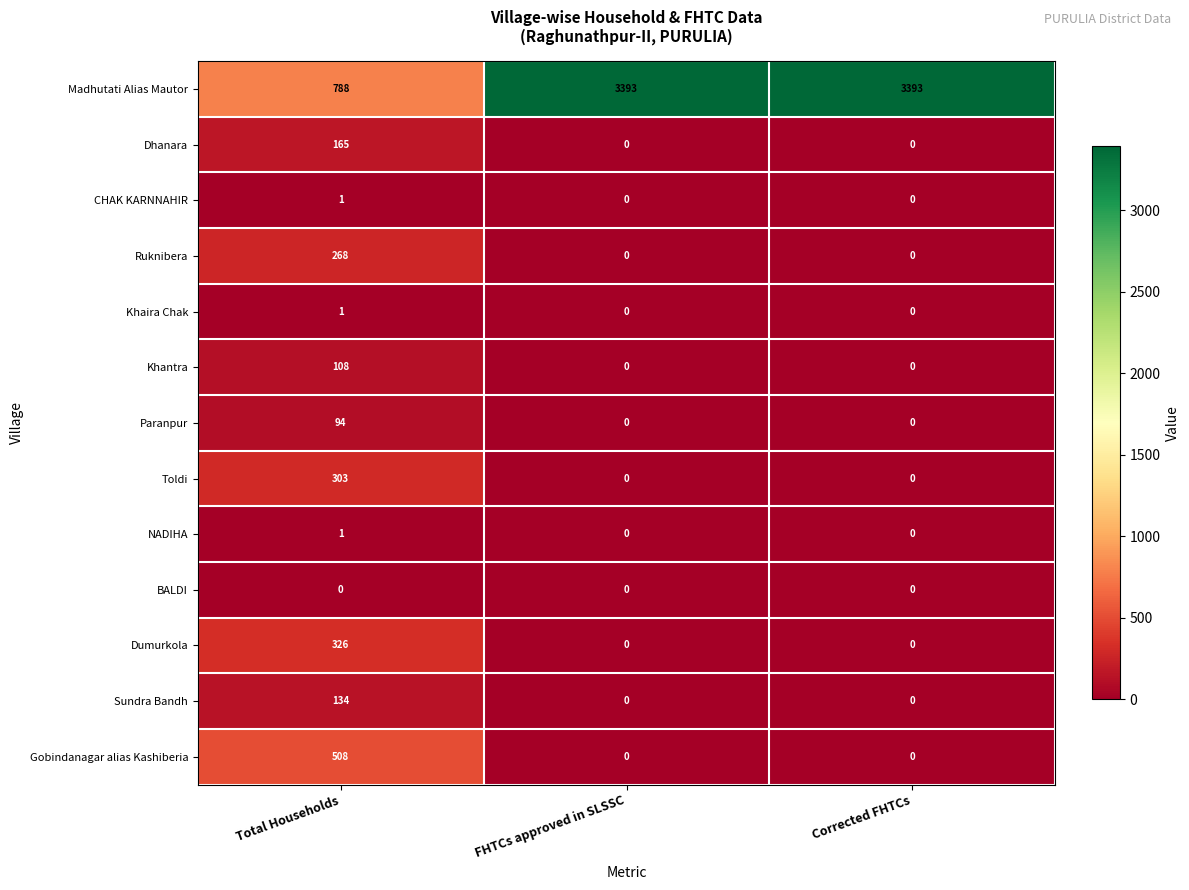

What is the maximum value for Gobindanagar alias Kashiberia?

508